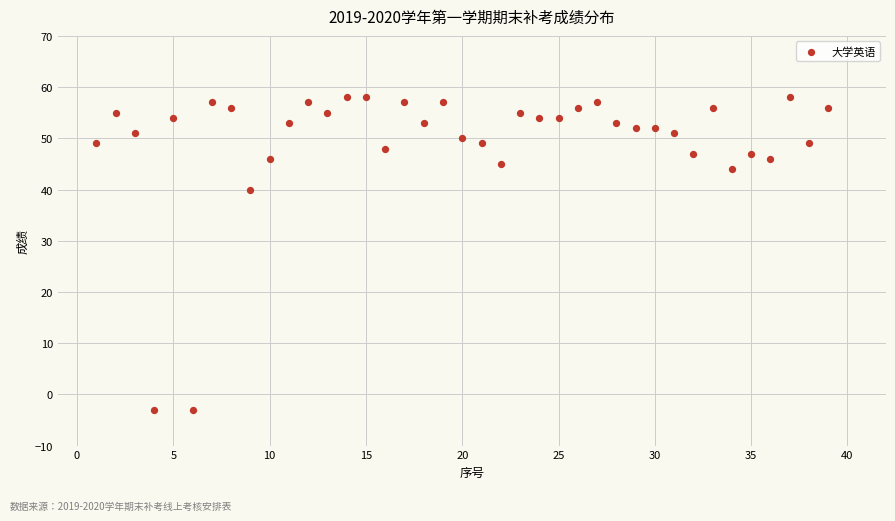

What is the range of X values (max minus min)?

38